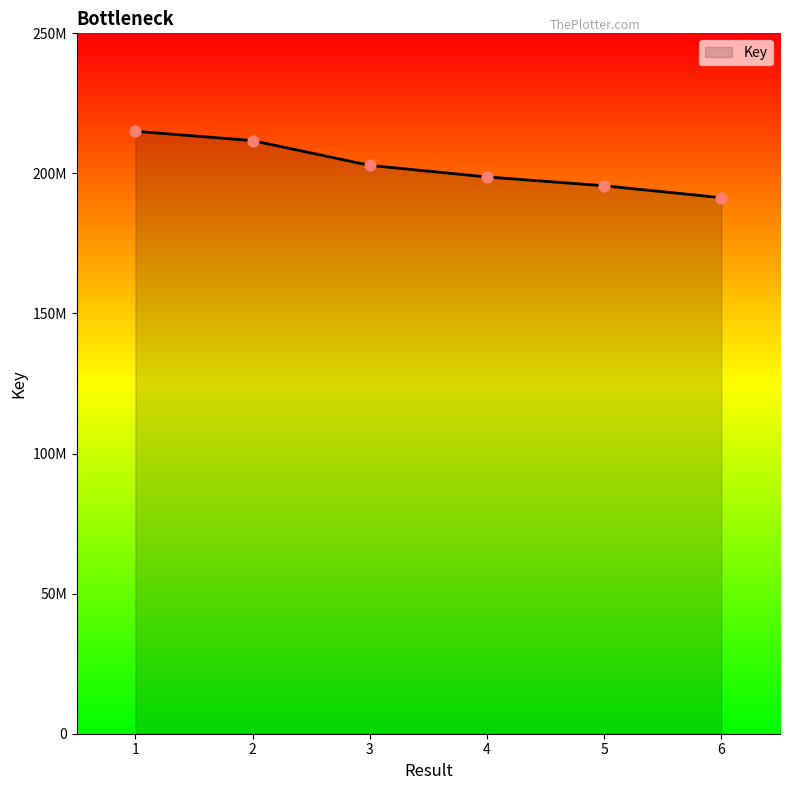

What is the ratio of the value at 3 to the value at 2?

1.0